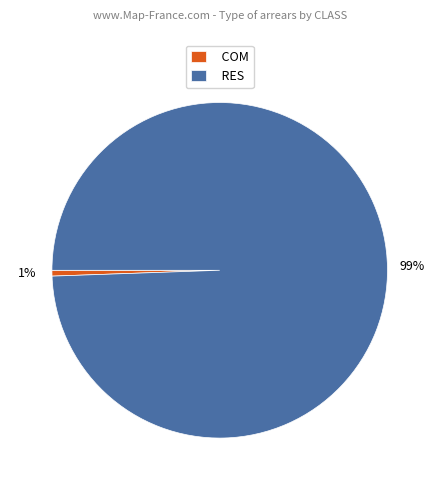

To the nearest percent, what is the combined percentage of COM and RES?

100%